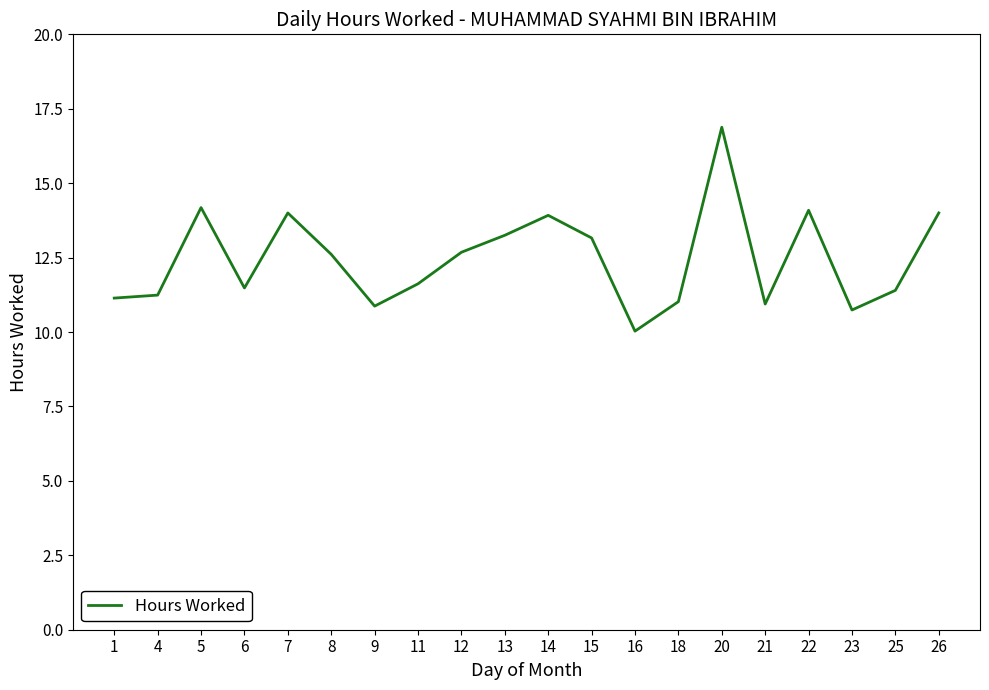

The value at 18 is 7.1. True or false?

False